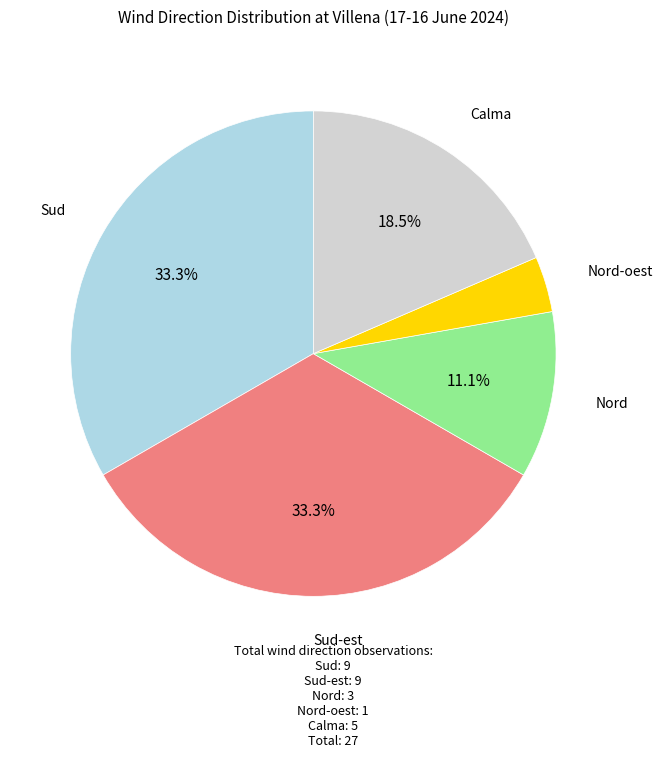

Is there any slice that represents more than half of the pie?

No